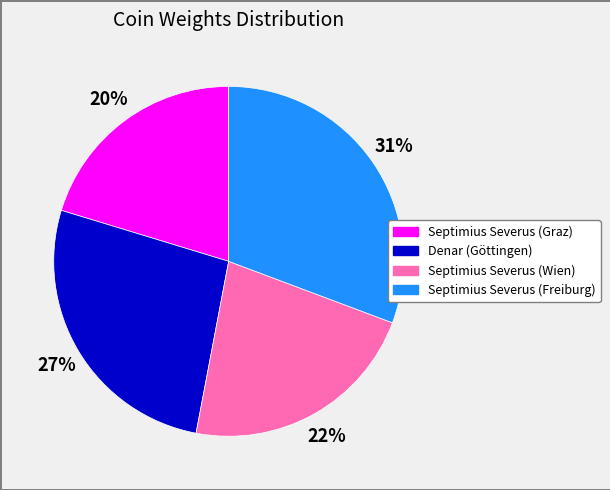

Does Septimius Severus (Graz) account for over 50% of the chart?

No